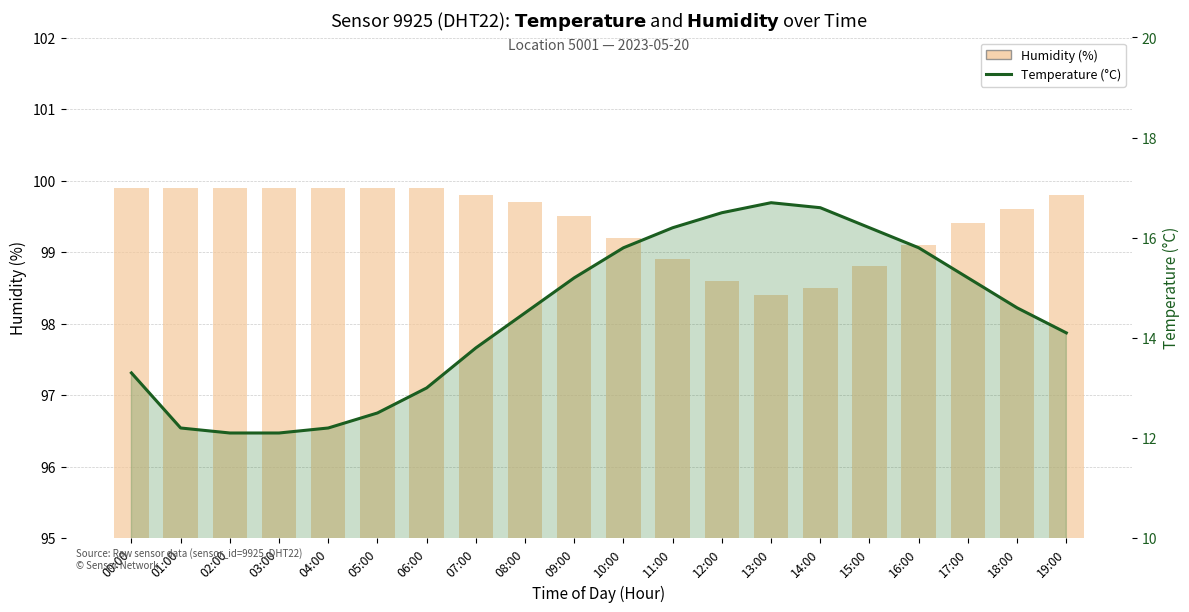

What are all the series names shown in the legend?

humidity, temperature